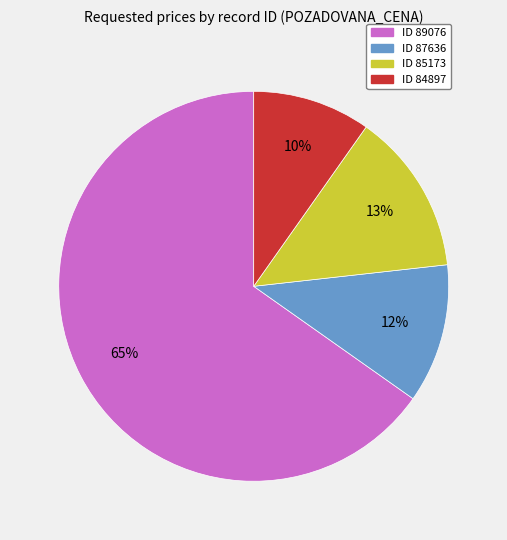

Does any single category account for the majority?

Yes